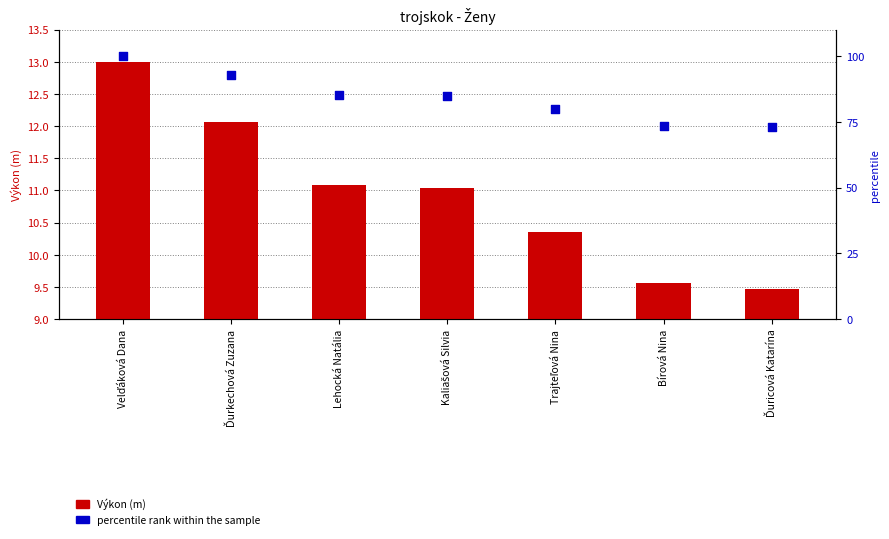

Which series has the widest spread of Y values?

percentile rank within the sample